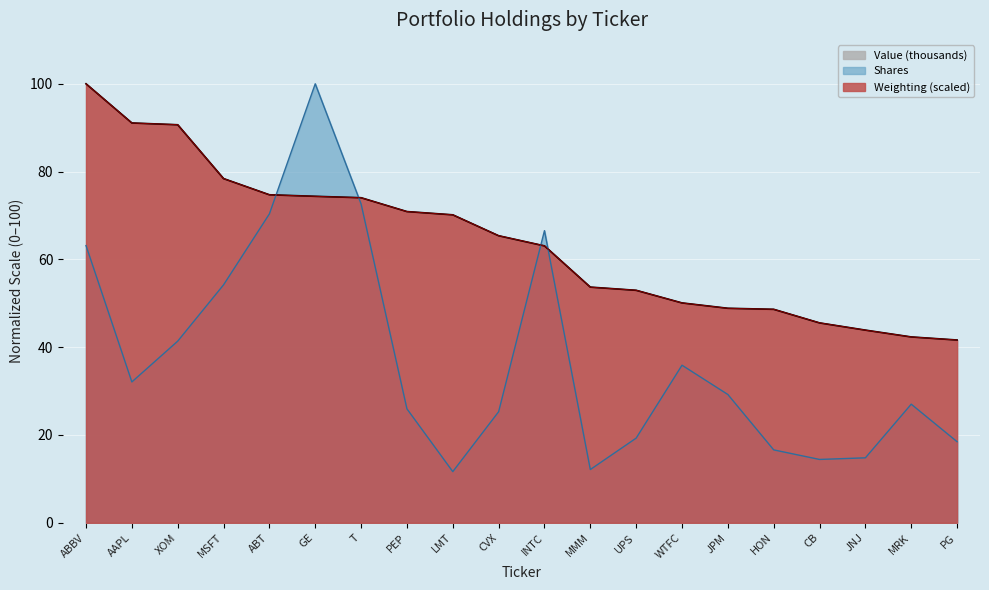

At how many categories does at least one series exceed 44?

17